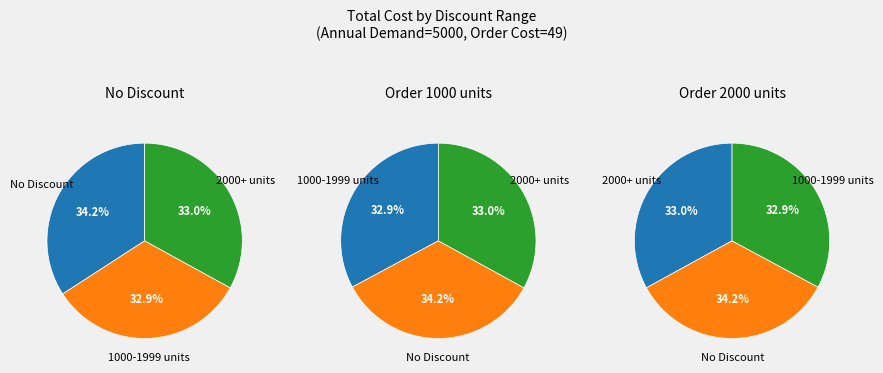

Which category has the biggest portion of the pie?

No Discount